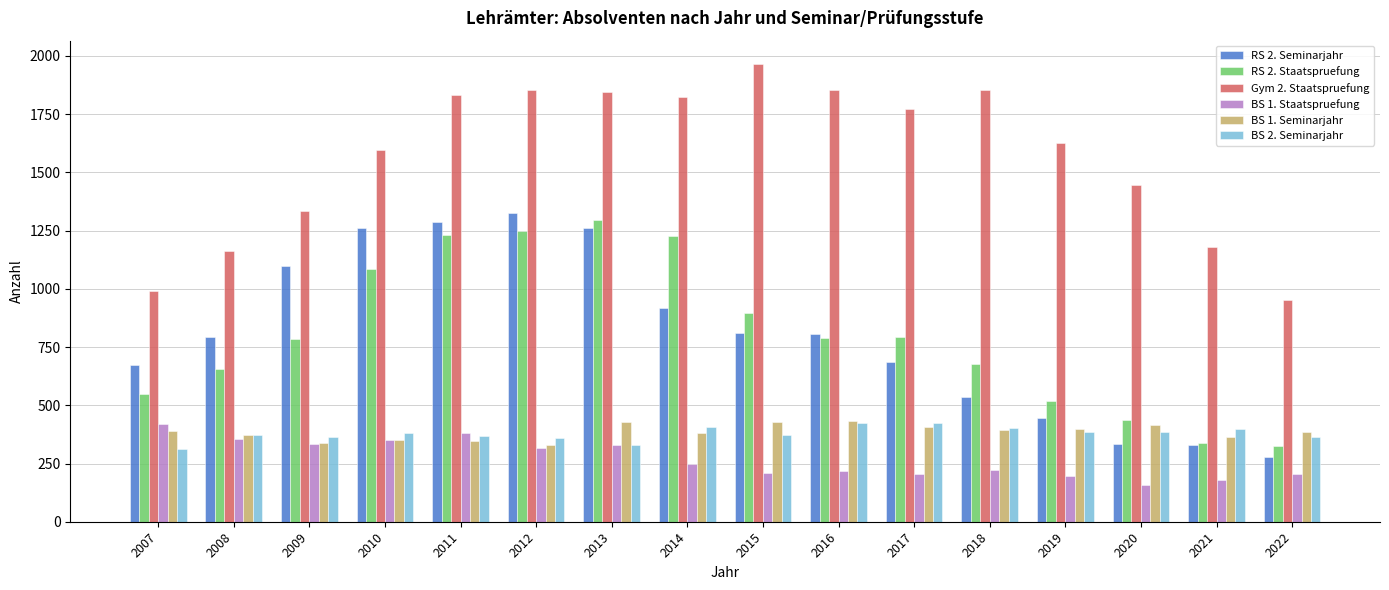

What is the value of the BS 1. Seminarjahr bar at the 14th from the left?

417